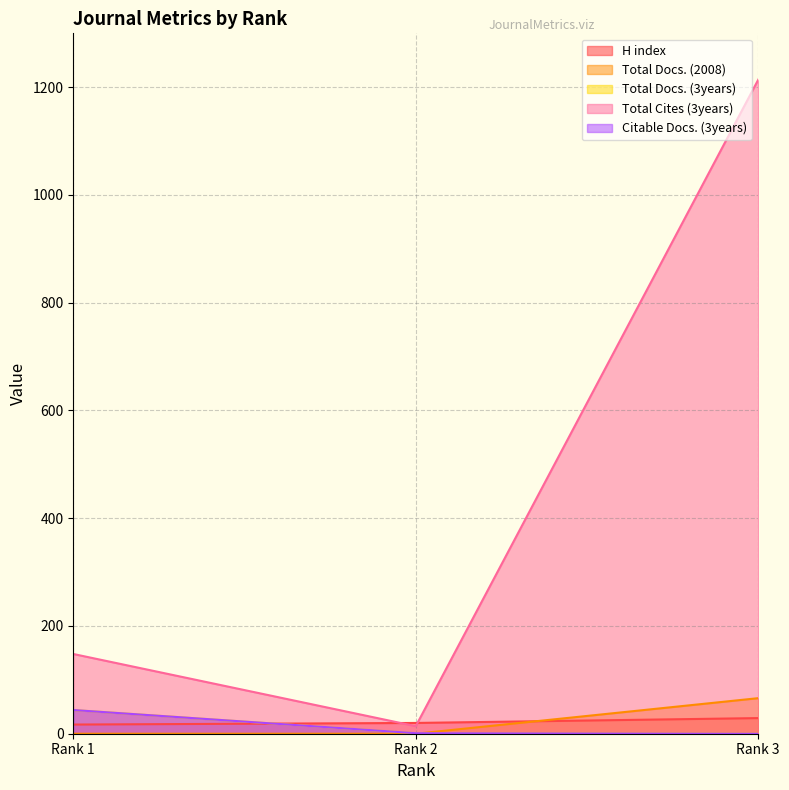

What is the difference between the highest and lowest values at Rank 2?

20